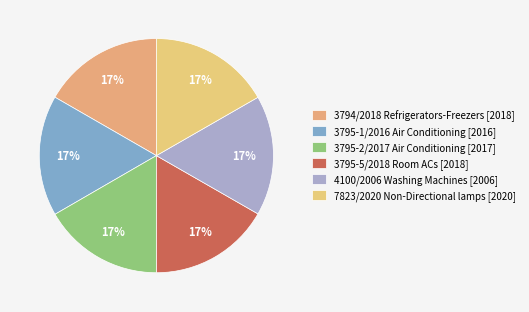

The 3795-2/2017 Air Conditioning slice represents 31% of the pie. True or false?

False